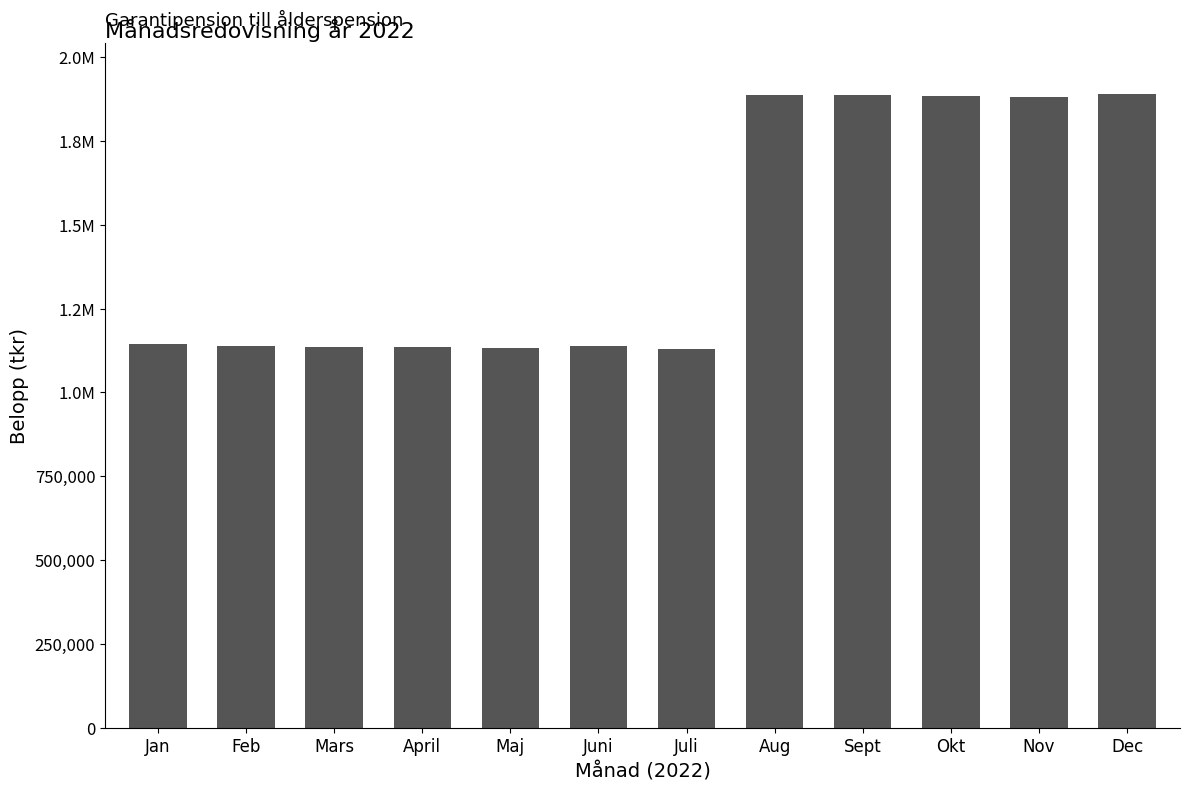

List the labels in order of value, largest first.

Dec, Sept, Aug, Okt, Nov, Jan, Juni, Feb, Mars, April, Maj, Juli